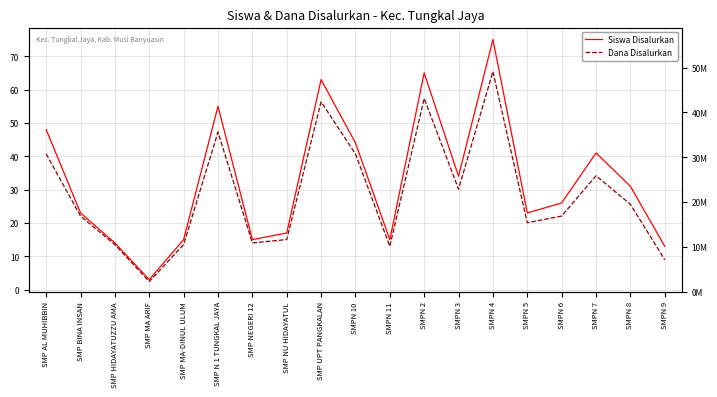

What is the maximum value shown in the chart?

49125000